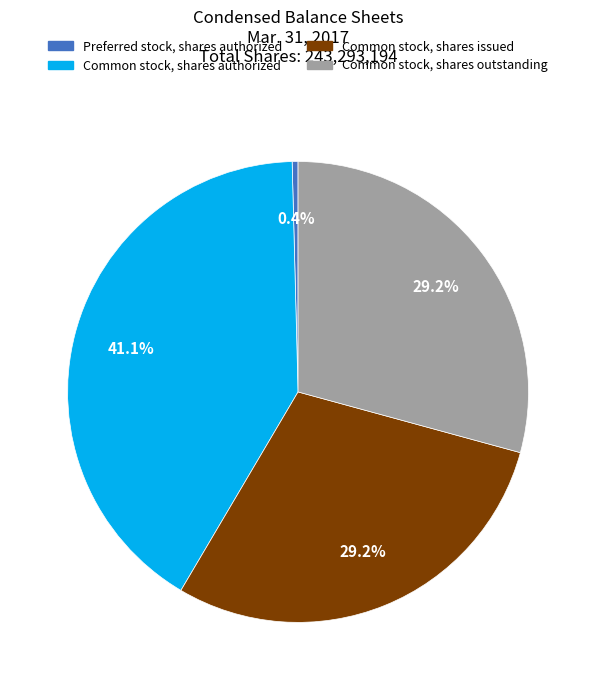

Is there any slice that represents more than half of the pie?

No